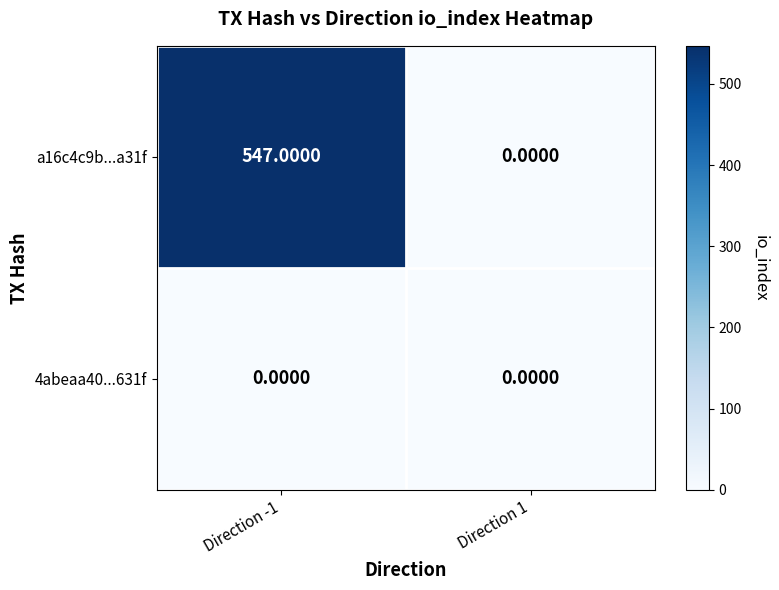

What is the average value of the a16c4c9b...a31f series?

274